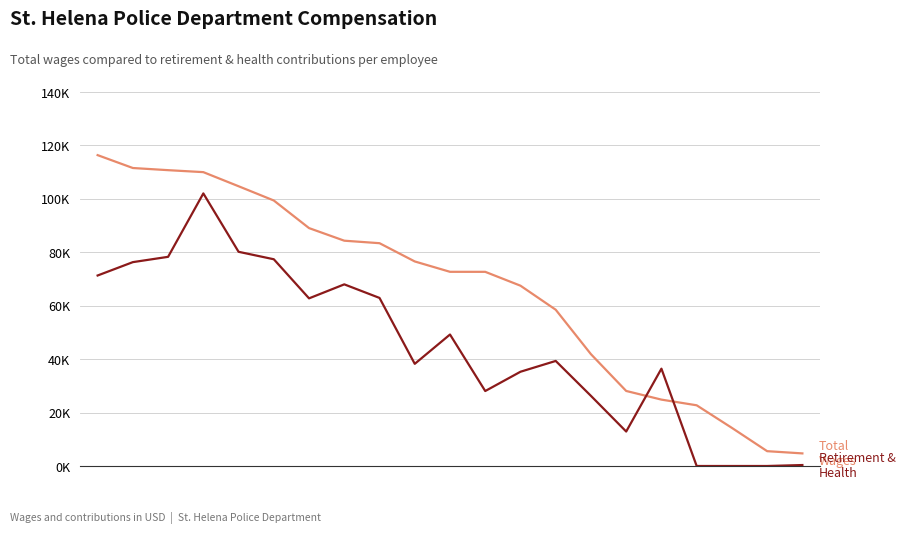

The value of Total Wages at 10 is 72690. True or false?

True